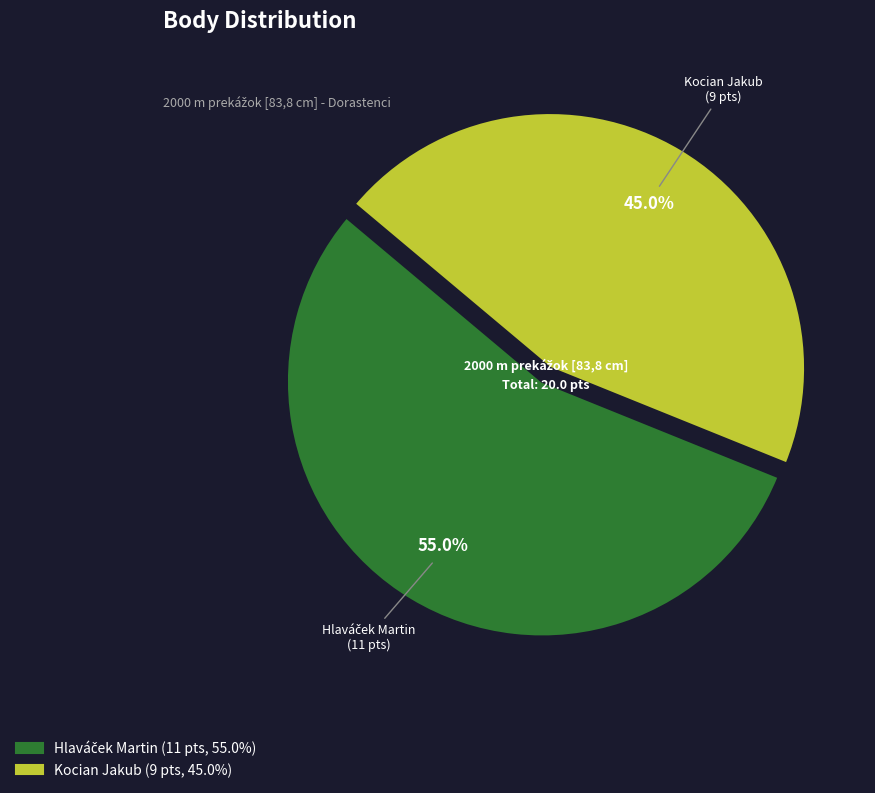

To the nearest percent, what is the average slice percentage?

50%